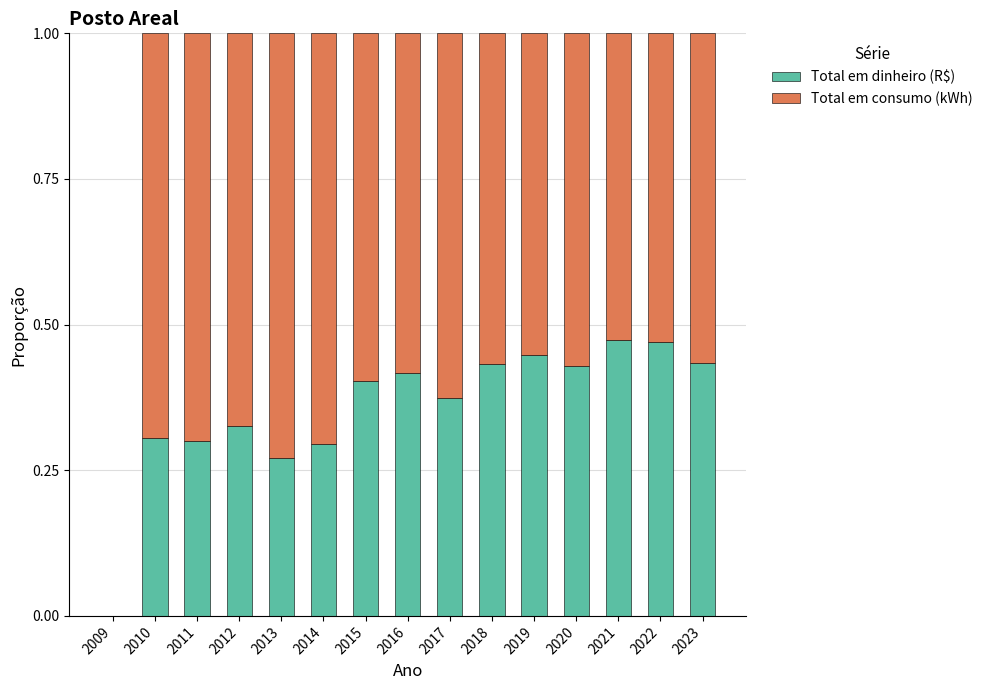

The Total em dinheiro (R$) series shows 0.5 at 2011. True or false?

False